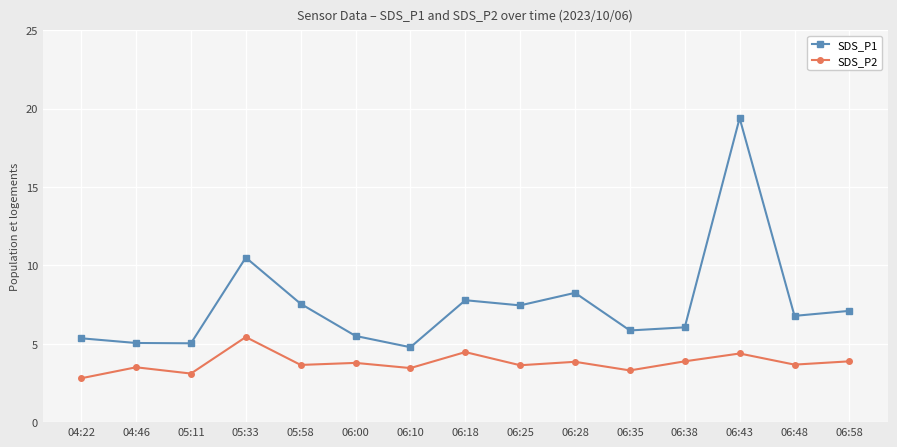

Does the chart have visible grid lines?

Yes